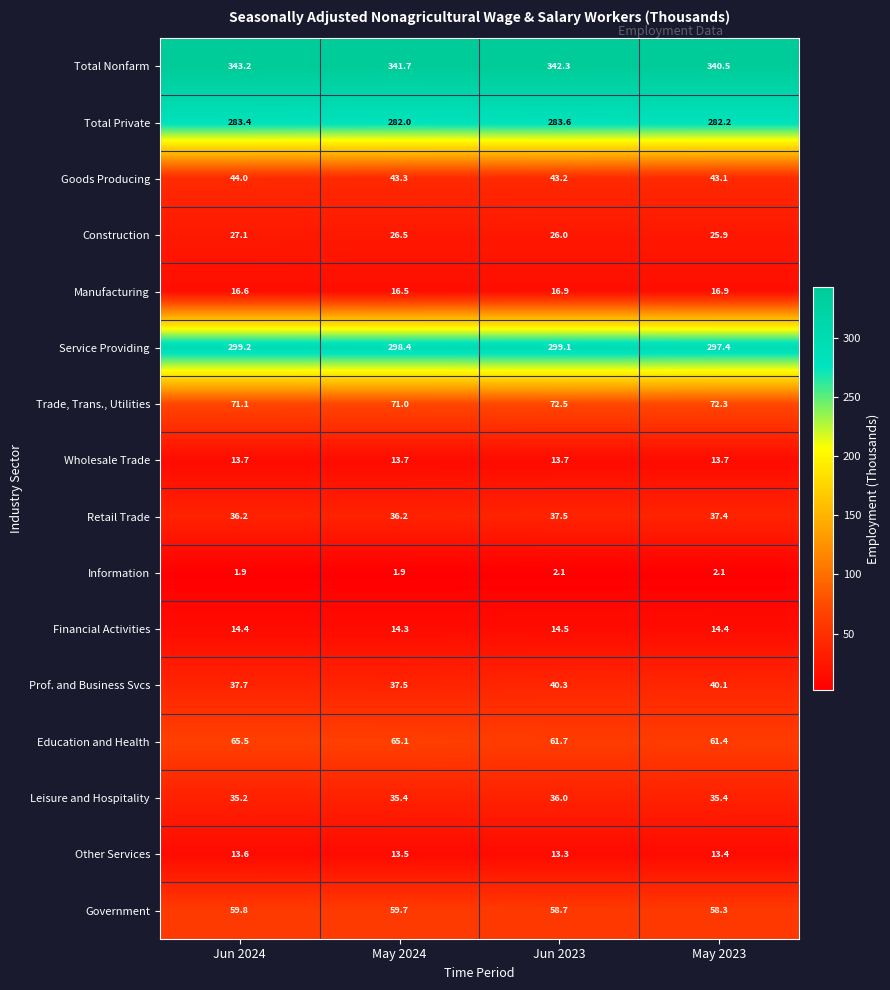

Which series changed the most between May 2024 and Jun 2023?

Education and Health